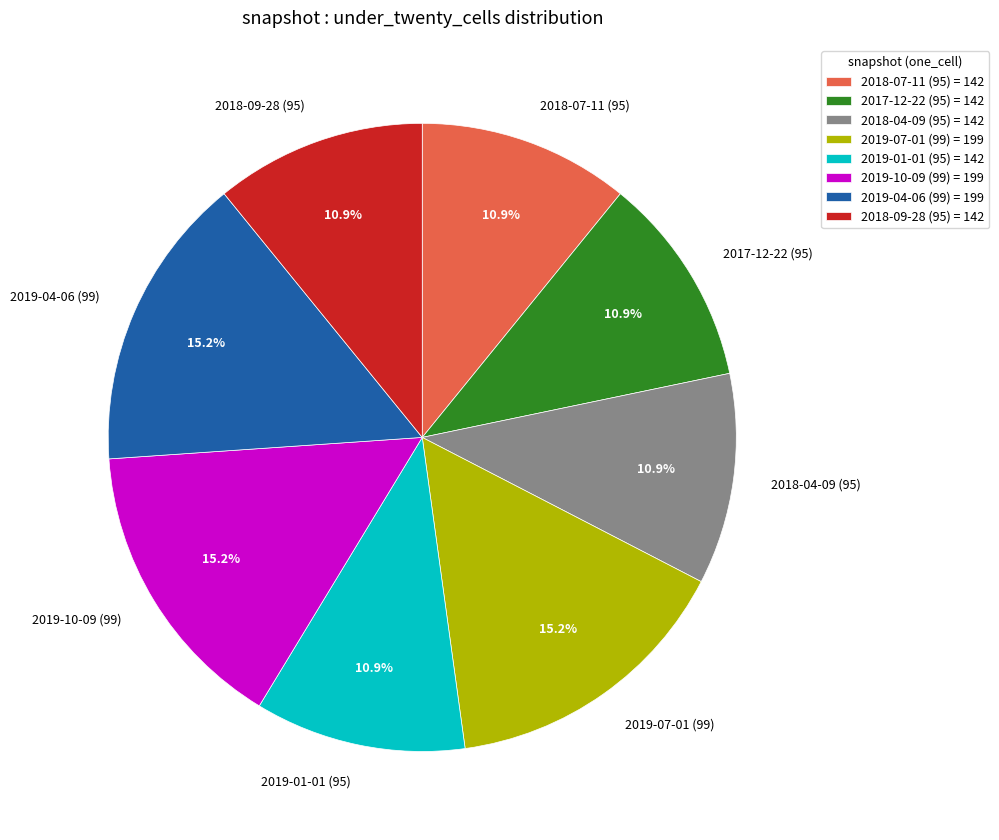

Is the sum of 2018-07-11 (95) and 2019-10-09 (99) greater than half?

No